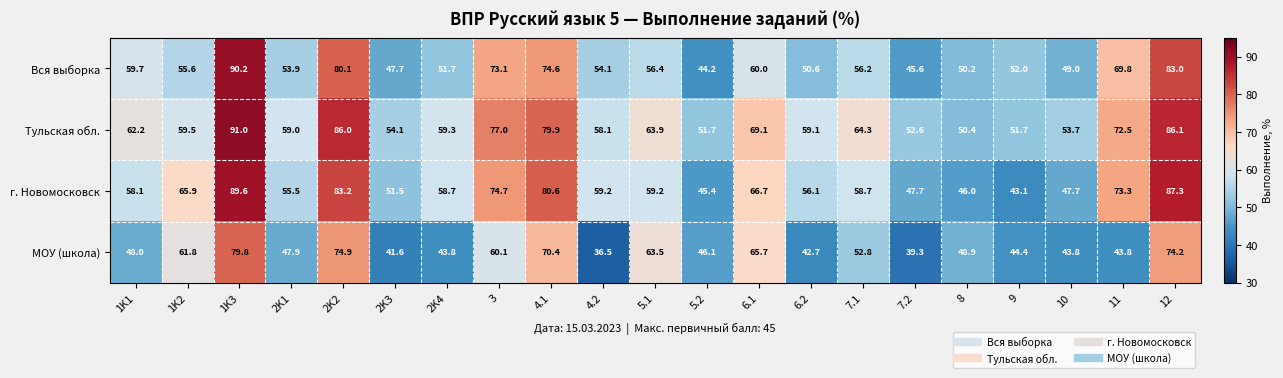

How many distinct data groups are displayed?

4